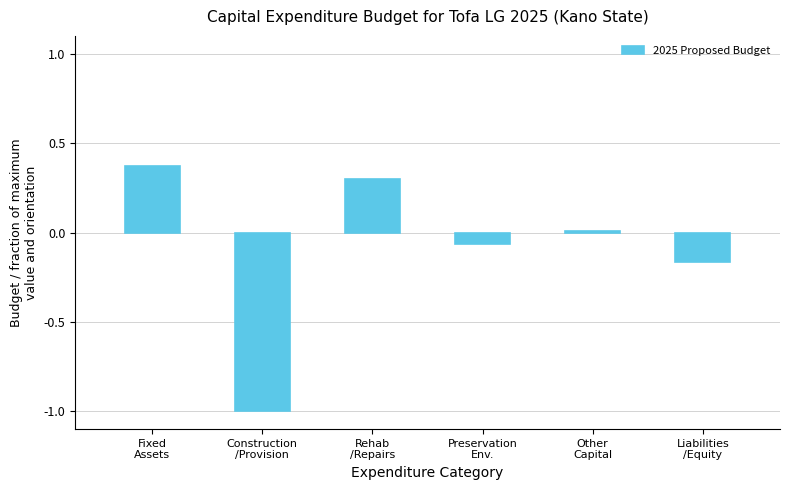

What is the change in value from Rehab
/Repairs to Liabilities
/Equity?

-0.5